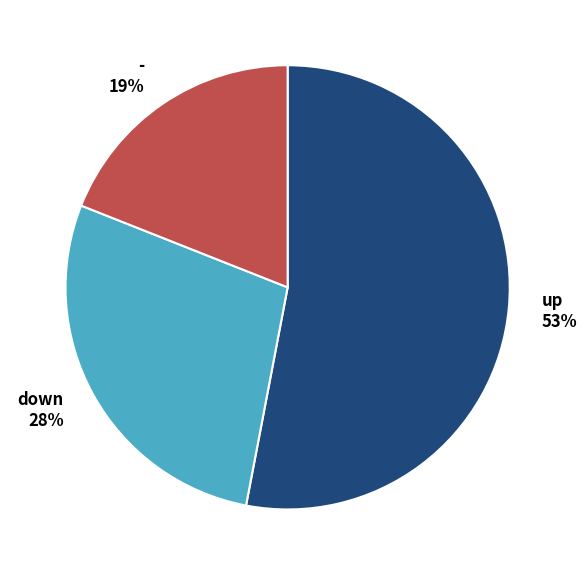

Combined, do down and up account for over 50%?

Yes